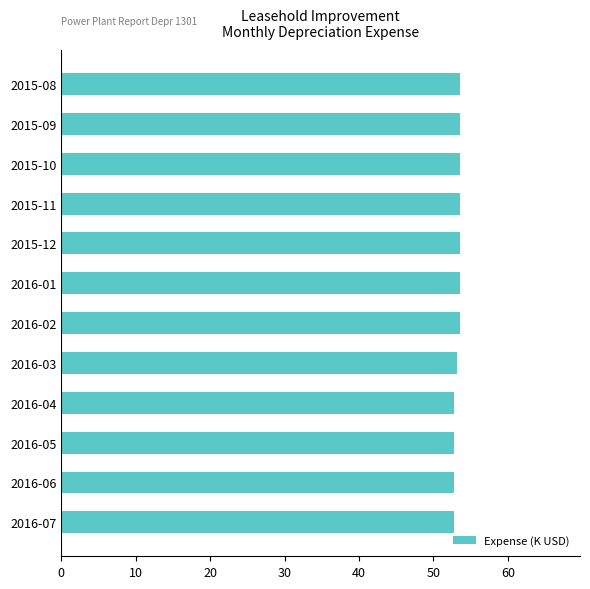

What is the value of the 10th bar from the top?

52.8